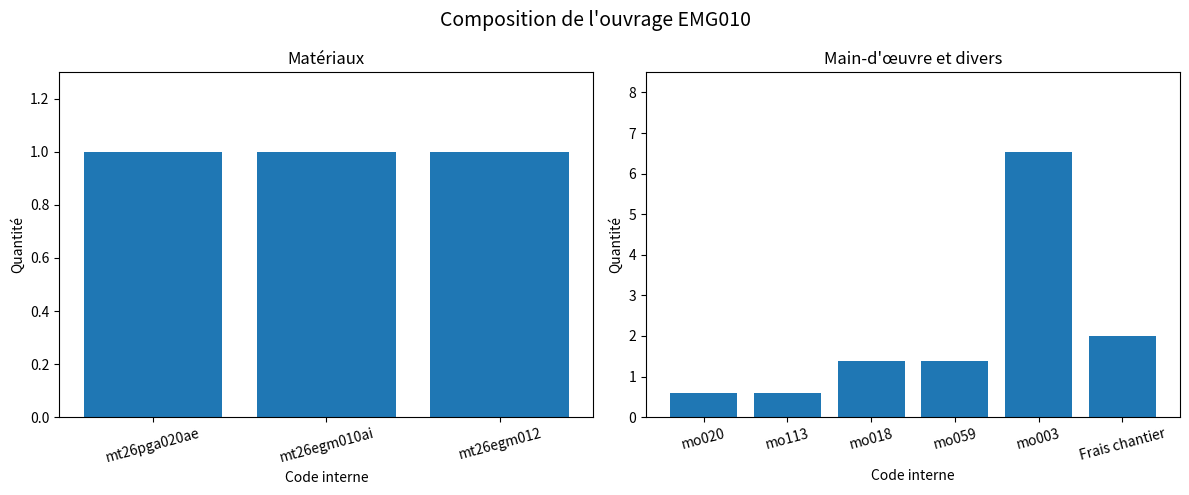

What position from the left is mt26egm010ai?

2